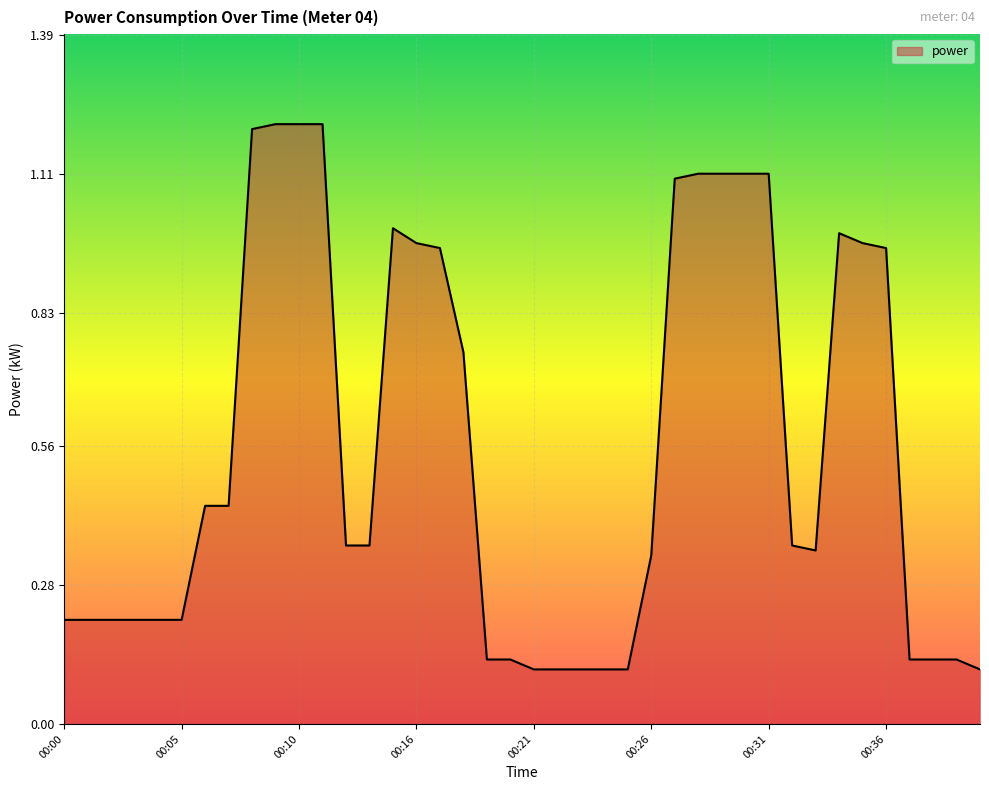

What is the greatest value displayed?

1.2